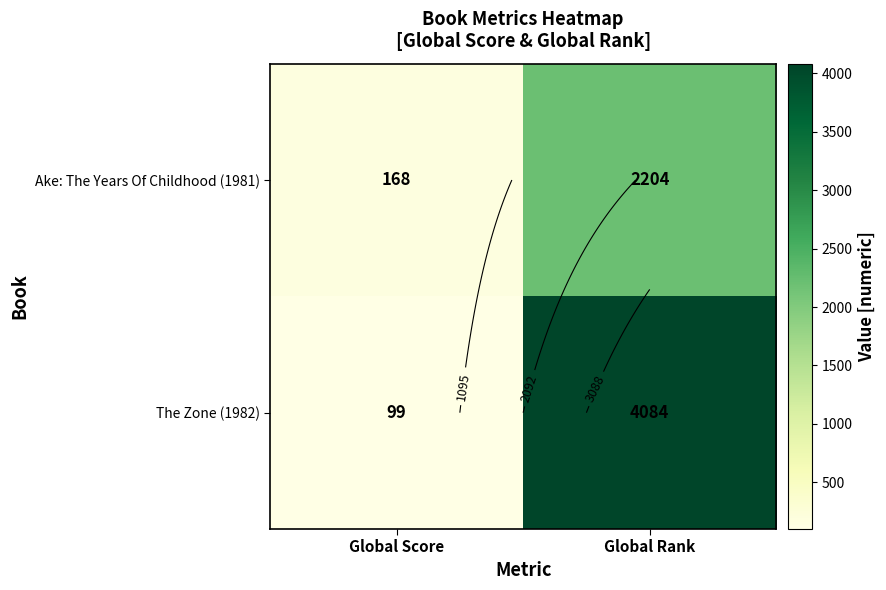

What is the difference between the maximum and minimum values in the Ake: The Years Of Childhood (1981) series?

2036